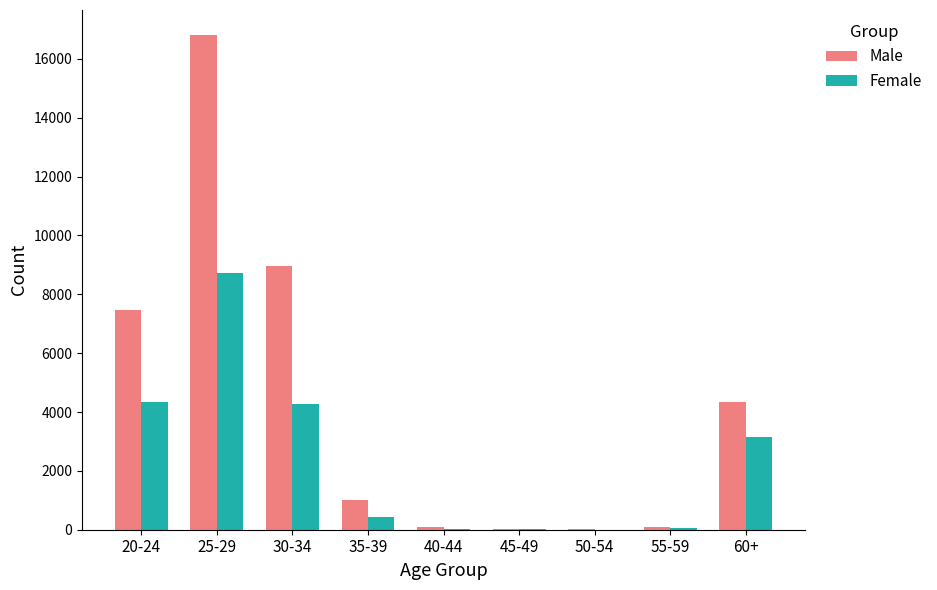

Which category has the highest value in the Male series?

25-29